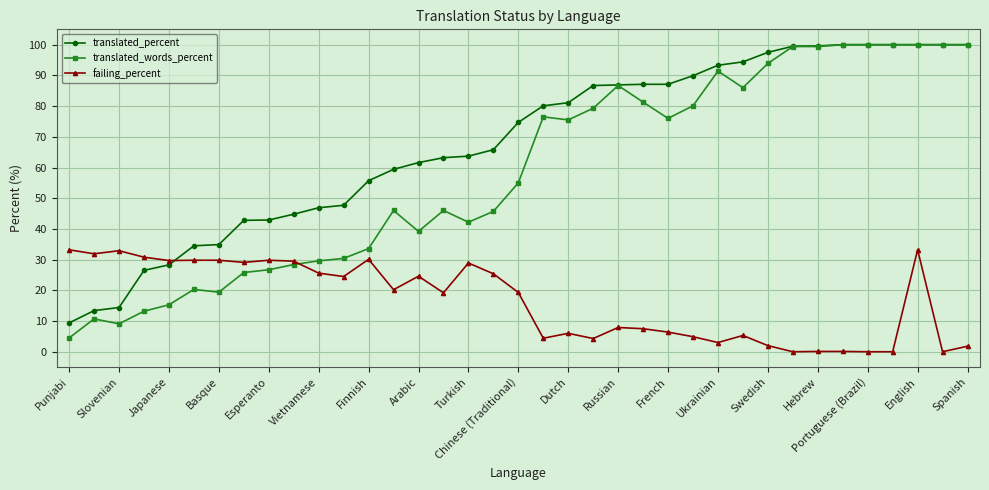

Which series has the widest spread of values?

translated_words_percent